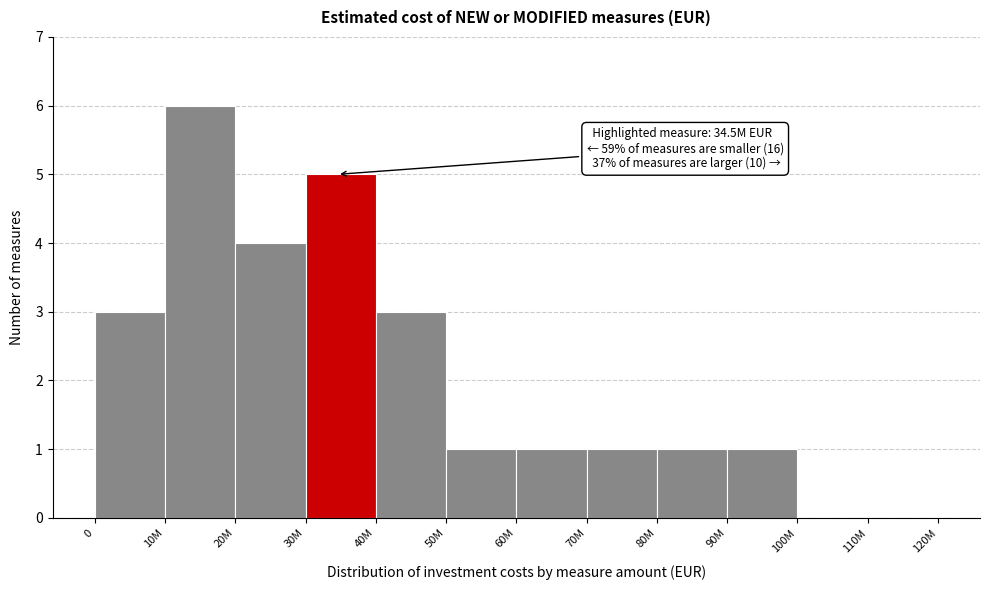

Reading right to left, transcribe all the data shown in this chart.

110M=0	100M=0	90M=1	80M=1	70M=1	60M=1	50M=1	40M=3	30M=5	20M=4	10M=6	0=3